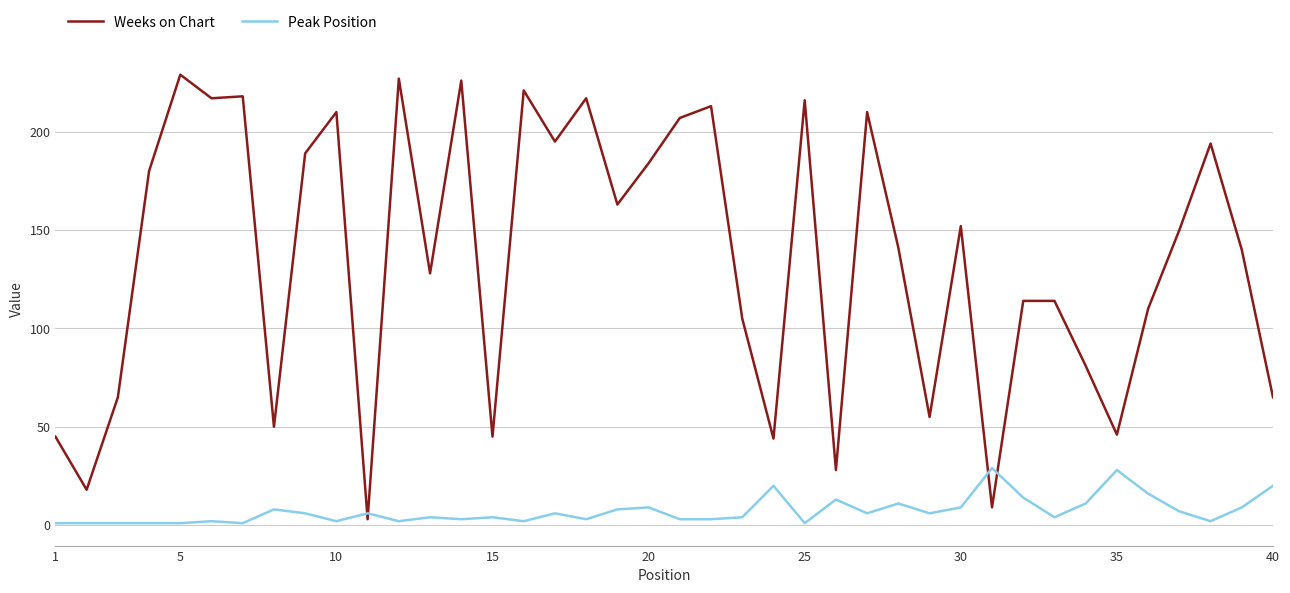

What is the difference between the maximum and minimum values in the Peak Position series?

28